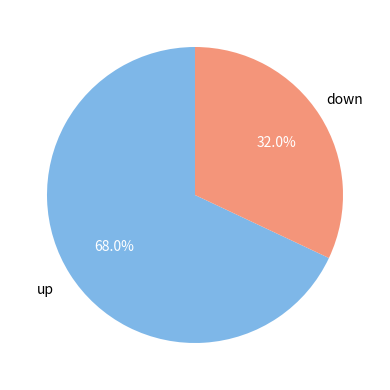

Is there any slice that represents more than half of the pie?

Yes